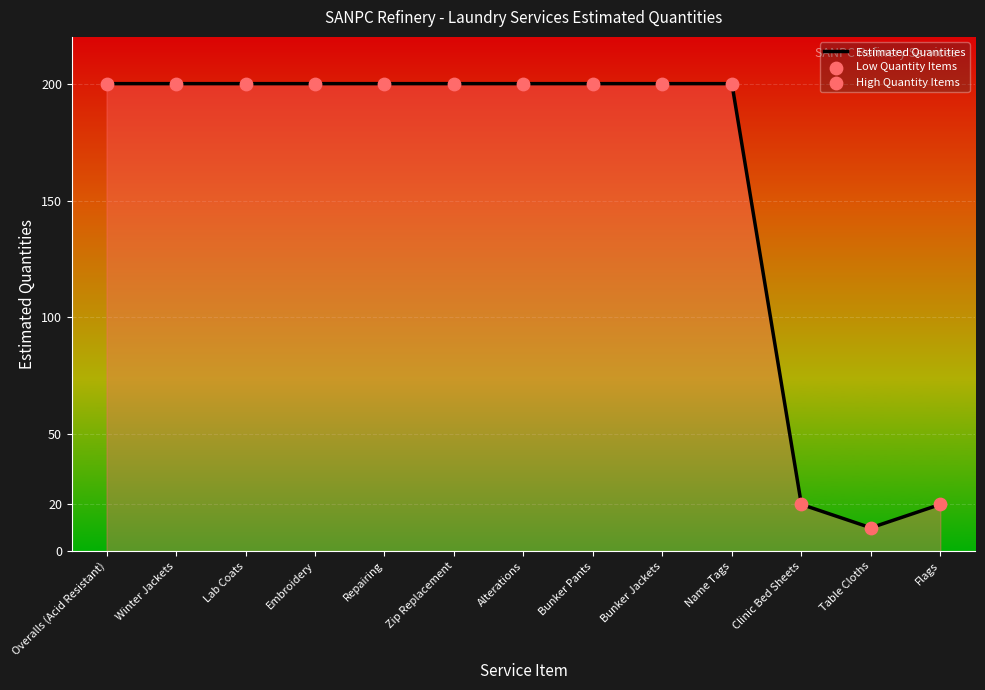

What is the ratio of the value at Embroidery to the value at Clinic Bed Sheets?

10.0